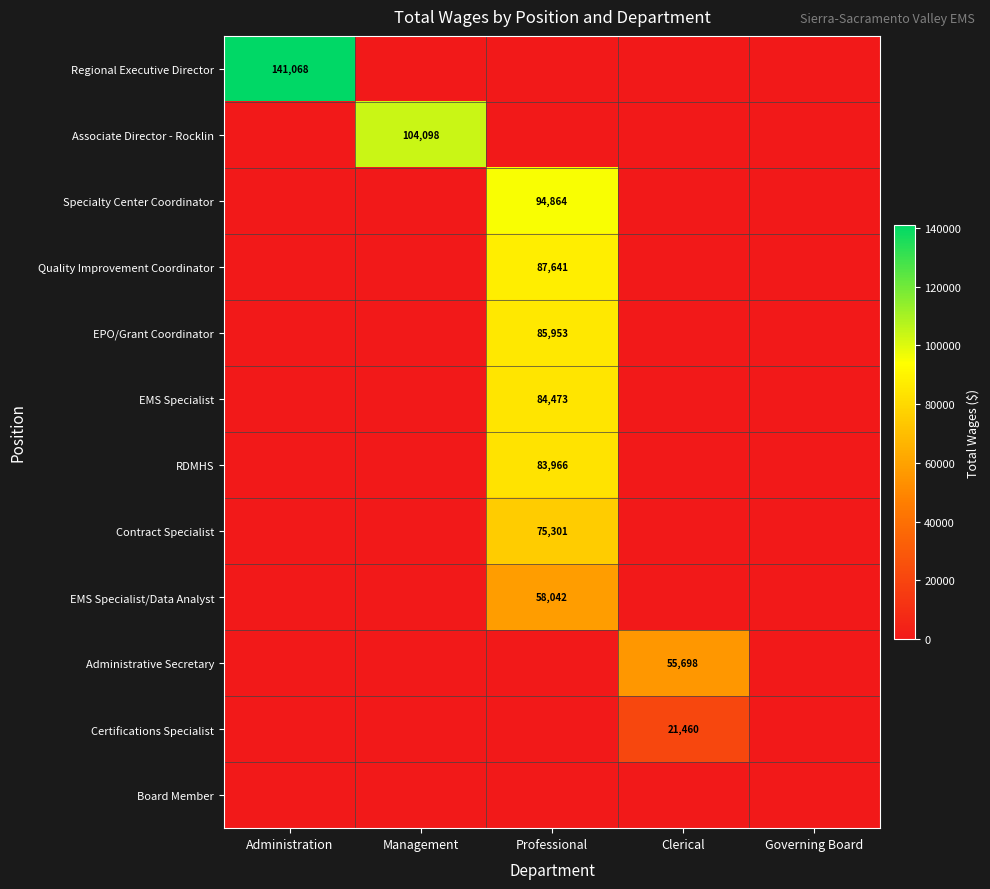

Is it true that RDMHS equals 83966 at Professional?

True